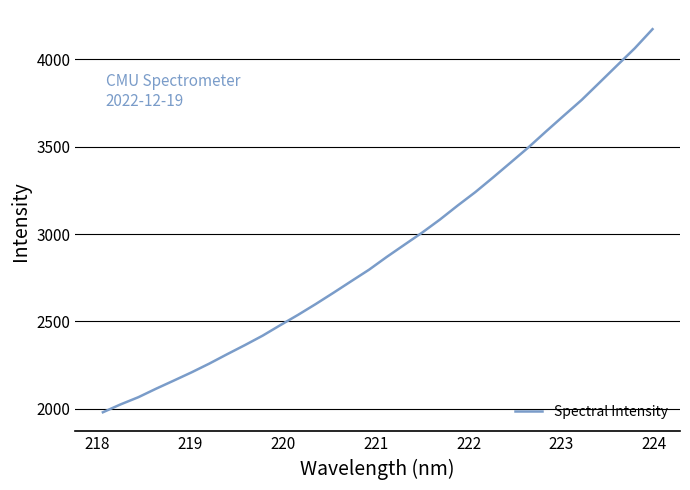

What is the maximum value shown in the chart?

4173.1